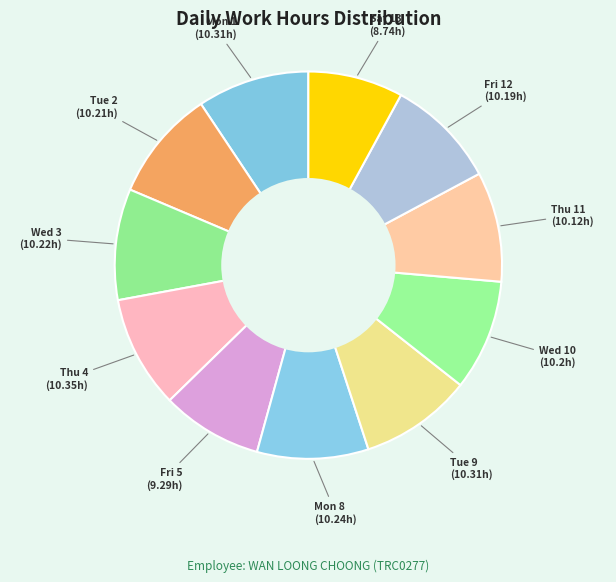

Is there a majority slice in this chart?

No